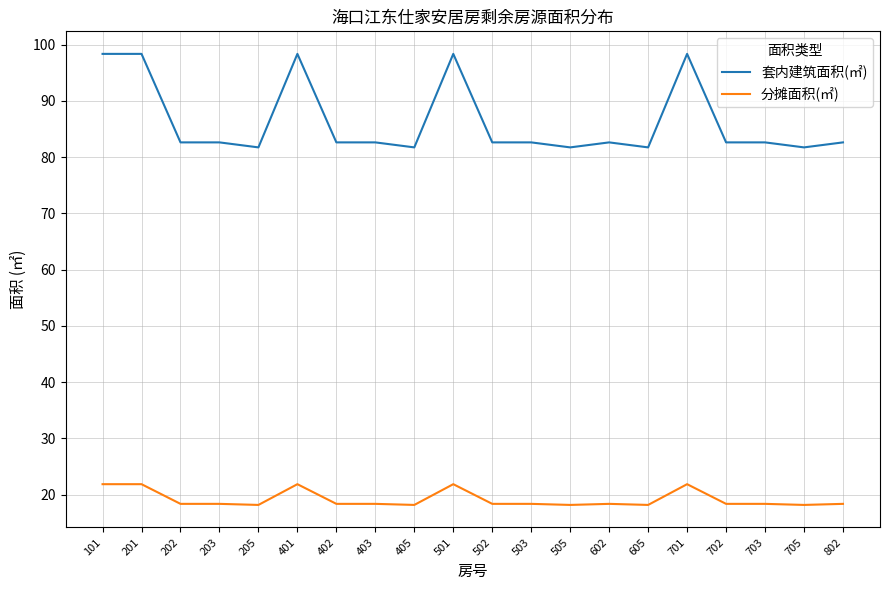

True or false: 分摊面积(㎡) and 套内建筑面积(㎡) cross at least once.

False